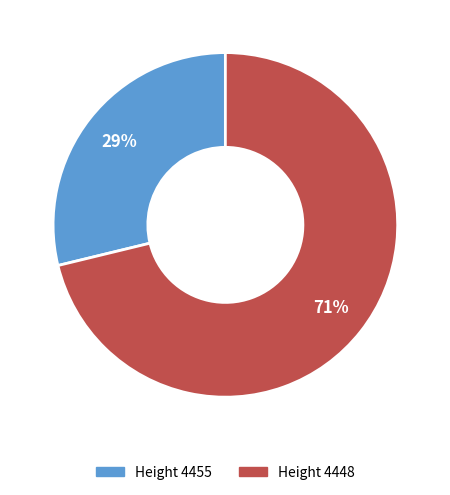

To the nearest percent, what is the average slice percentage?

50%